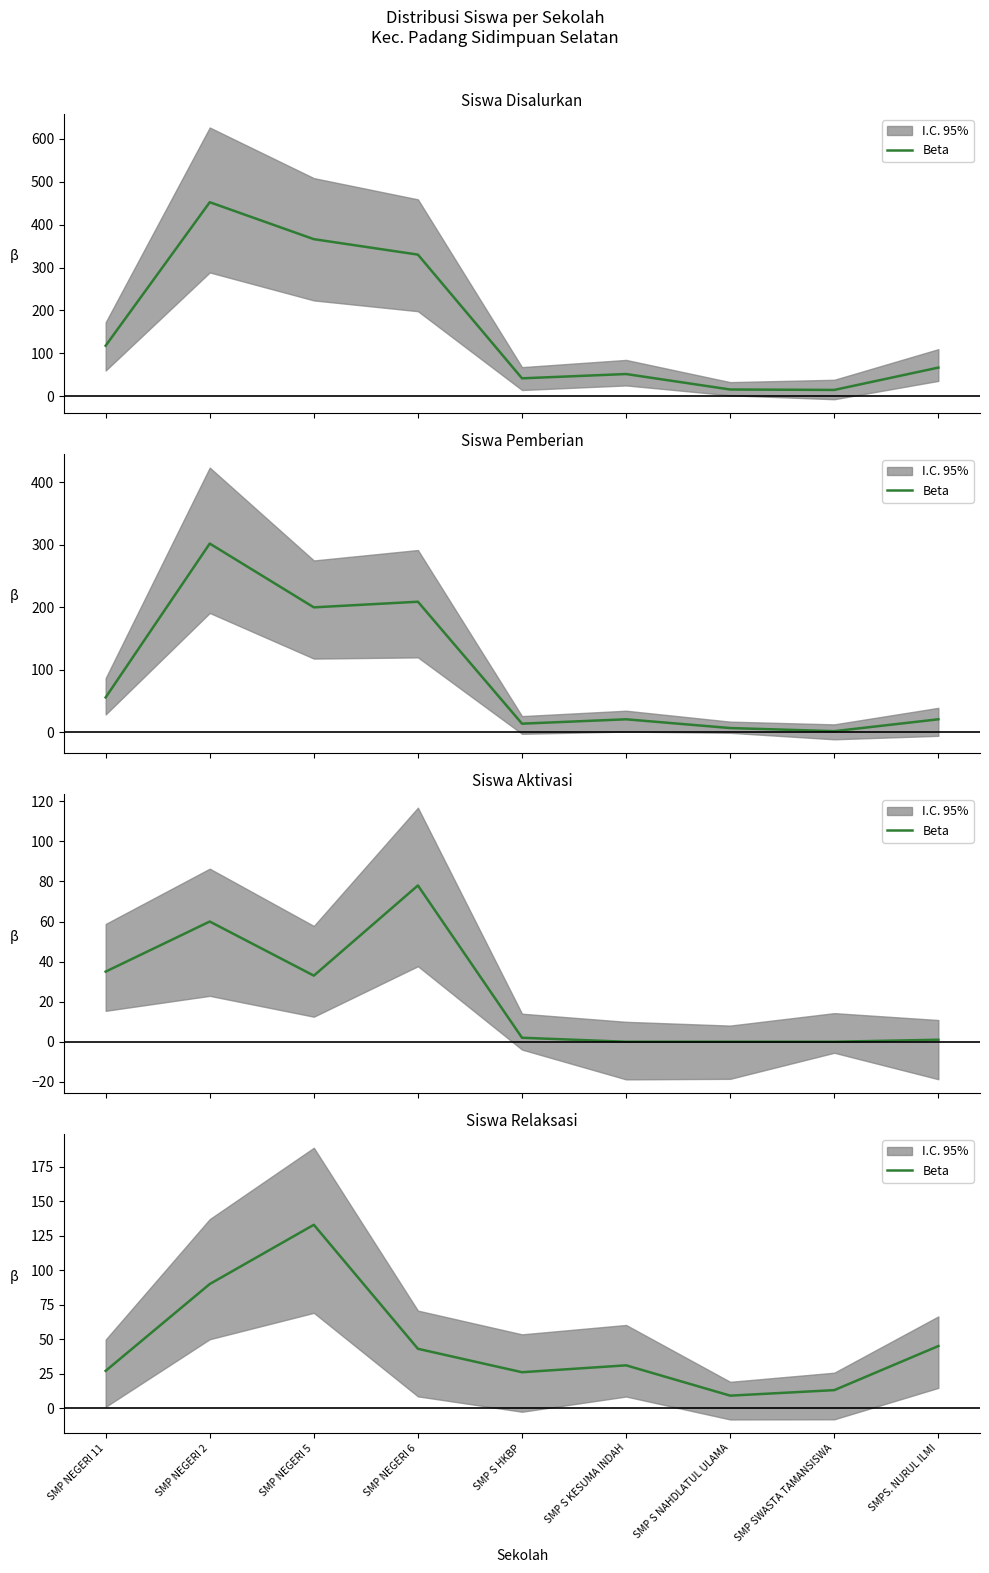

At which label is the value closest to 71?

SMP NEGERI 2